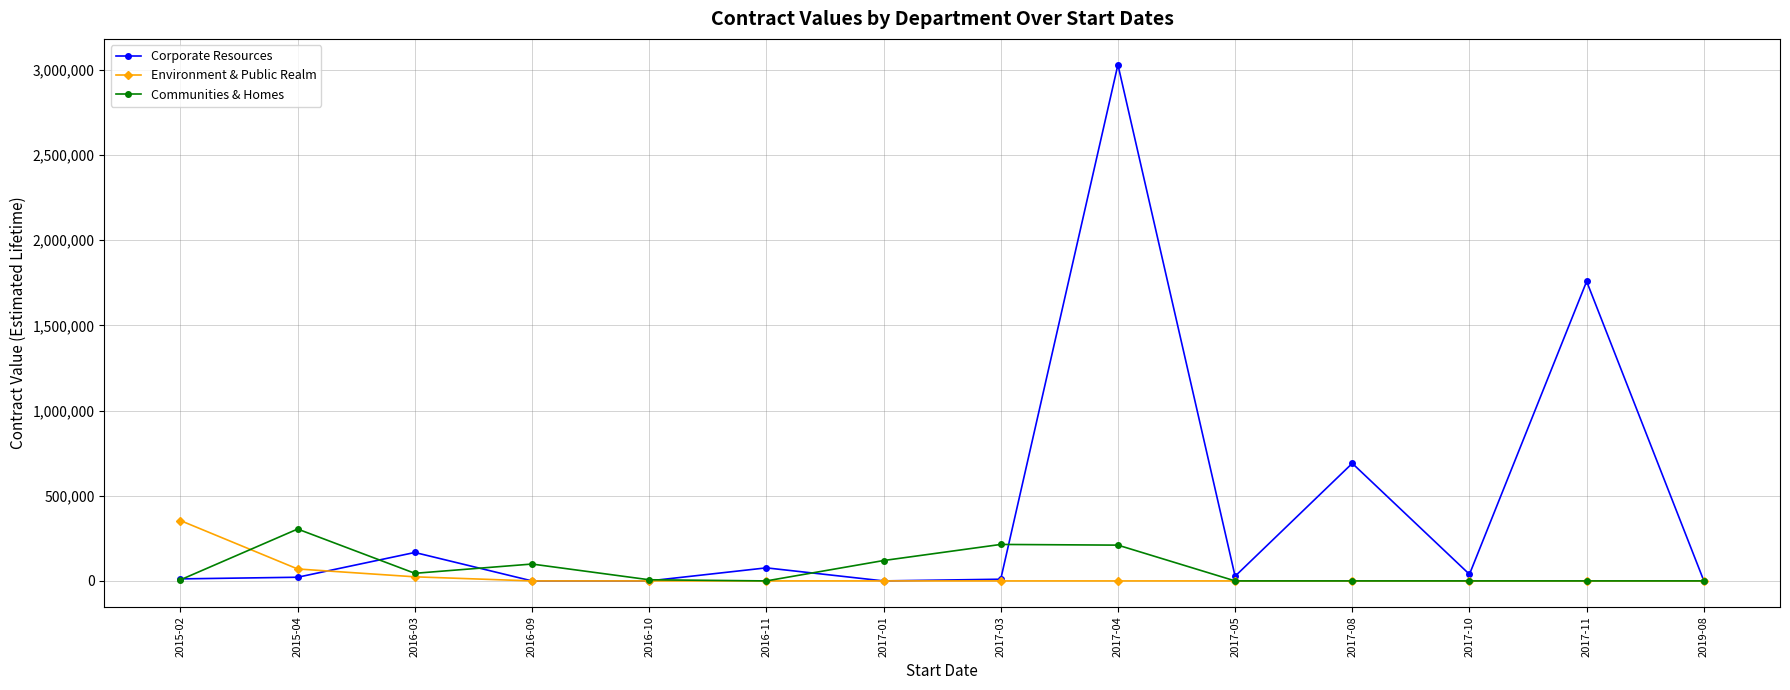

How many lines are shown in the chart?

3